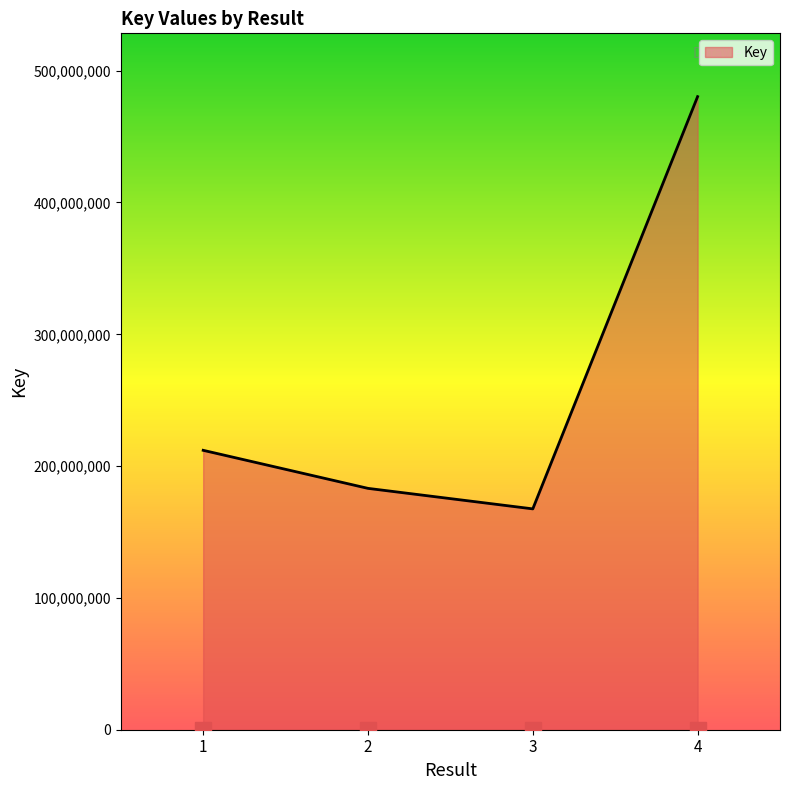

Read the value at 2, to the nearest 10.

183113480